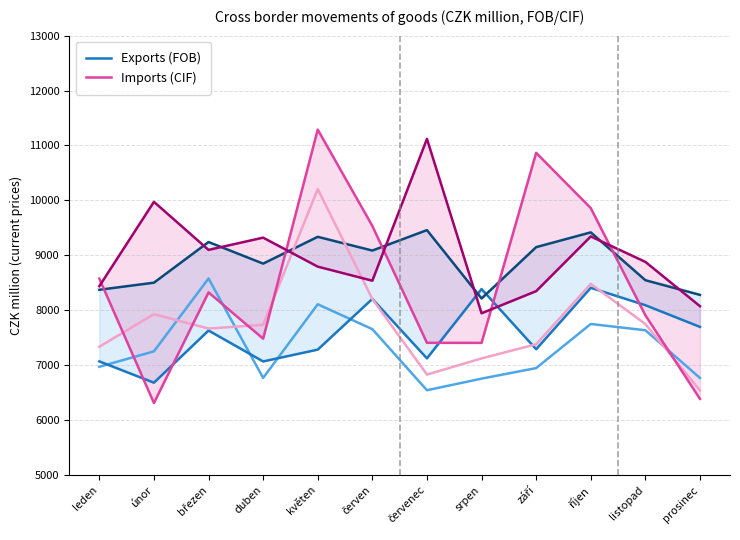

How many intersections are there between Exports (FOB) 2019 and Imports (CIF) 2018?

5